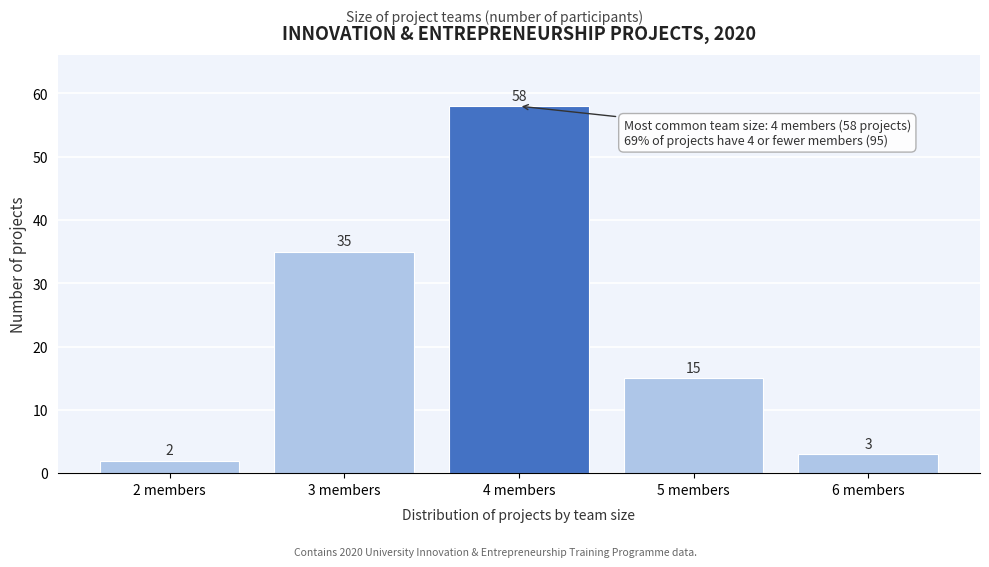

Reading left to right, what are all the values shown in this chart?

2 members=2	3 members=35	4 members=58	5 members=15	6 members=3